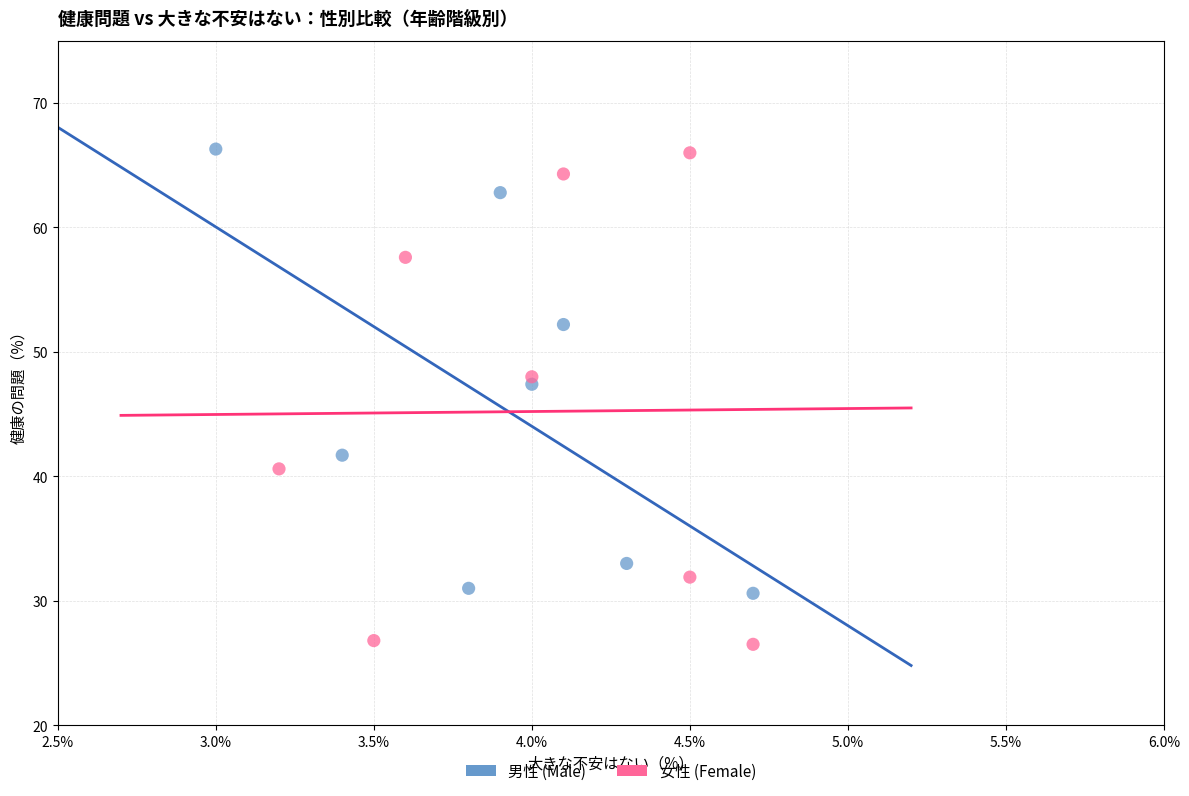

Which series reaches the minimum Y coordinate?

女性 (Female)